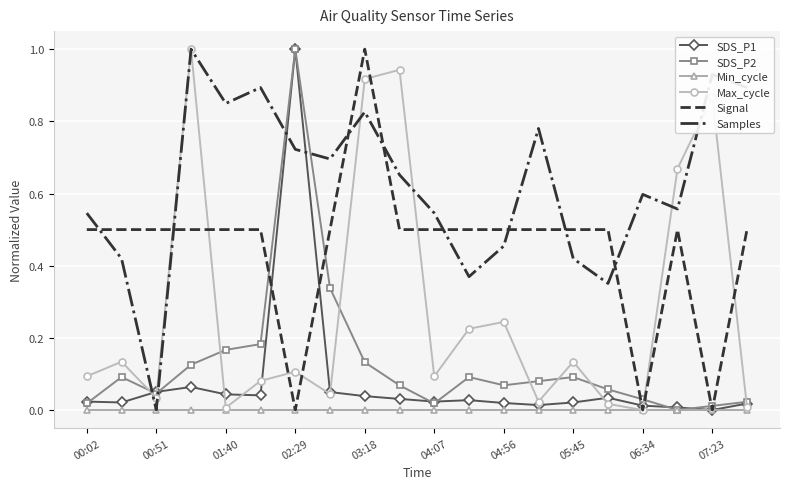

At how many categories does at least one series exceed 0?

20